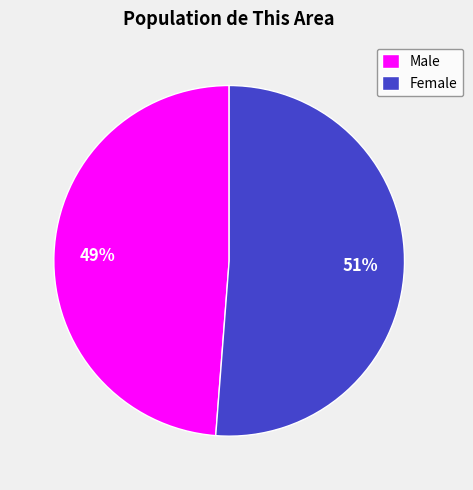

Is Male the majority of the pie?

No